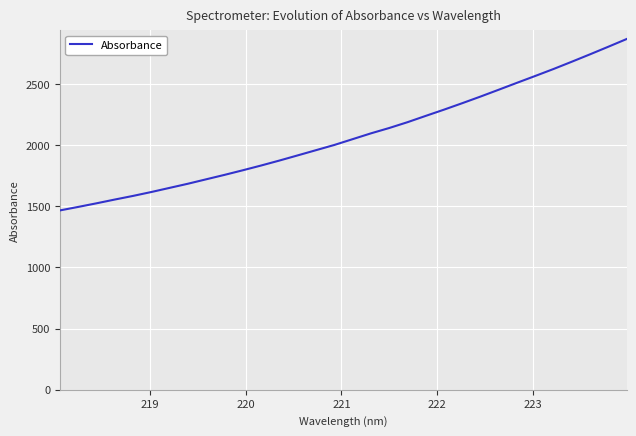

Reading left to right, transcribe all the data shown in this chart.

1465.7	1494.3	1523.8	1554.6	1584.4	1616.3	1650.1	1683.9	1720.2	1756.3	1793.9	1832.7	1873.3	1915.5	1958.0	2000.5	2047.9	2095.3	2139.0	2186.4	2238.1	2289.1	2341.9	2396.1	2452.2	2508.7	2564.7	2621.5	2680.9	2741.5	2803.4	2866.2